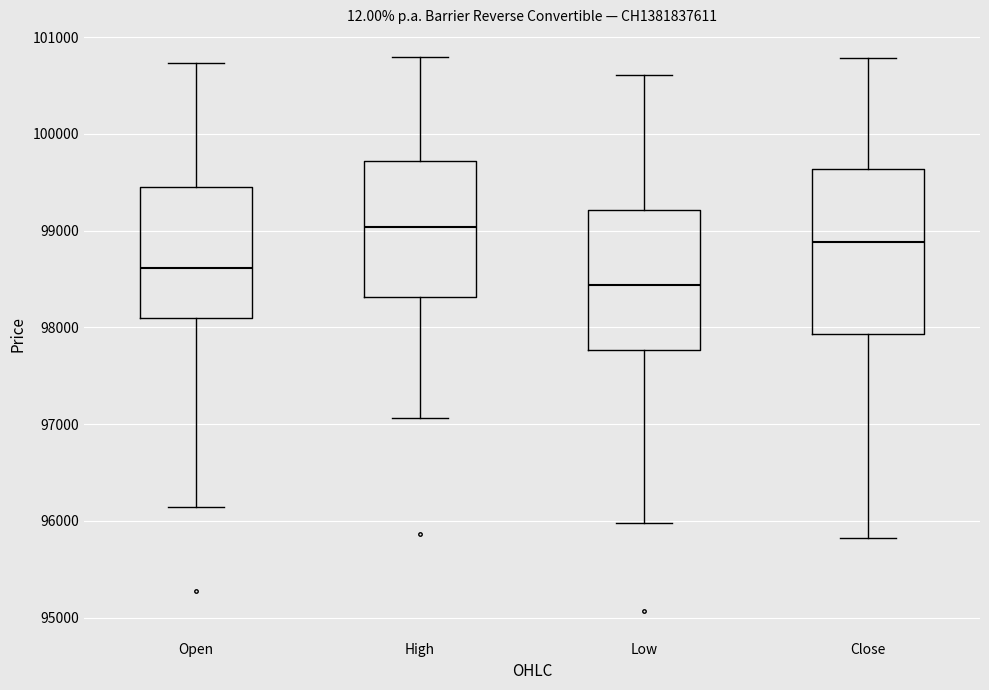

Which box is the tallest, from its lower edge to its upper edge?

Close